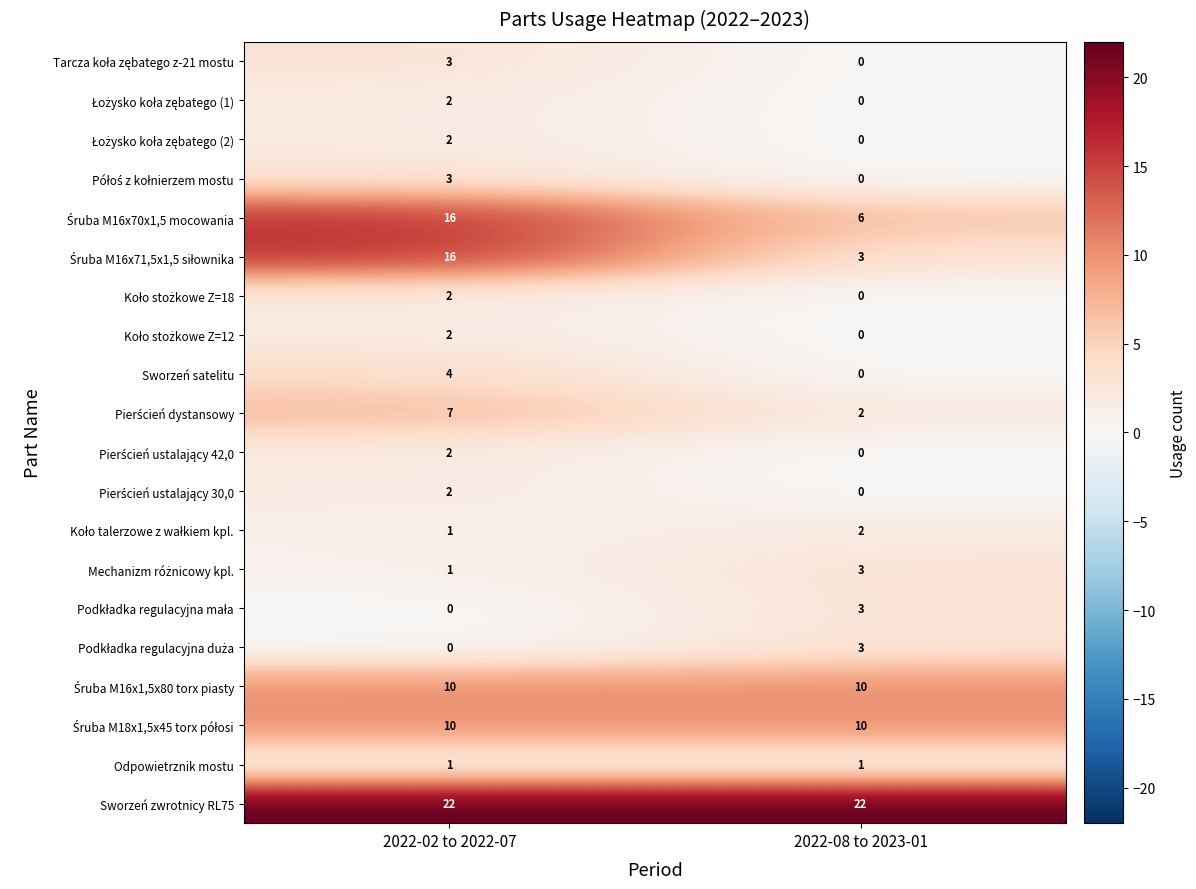

What is the spread (max minus min) of values at 2022-08 to 2023-01?

22